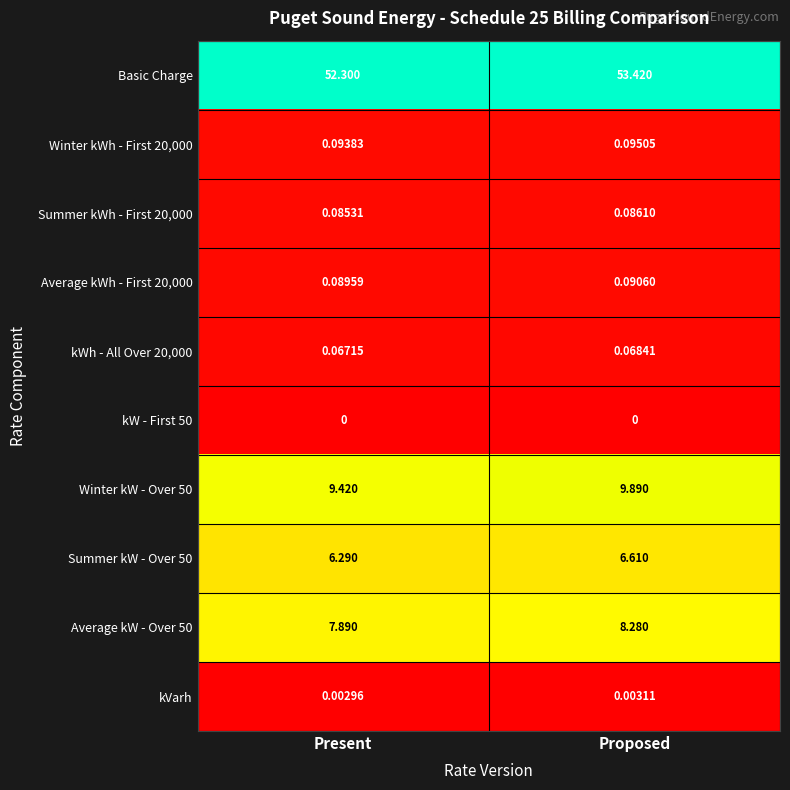

Which series has the largest range (max minus min)?

Basic Charge